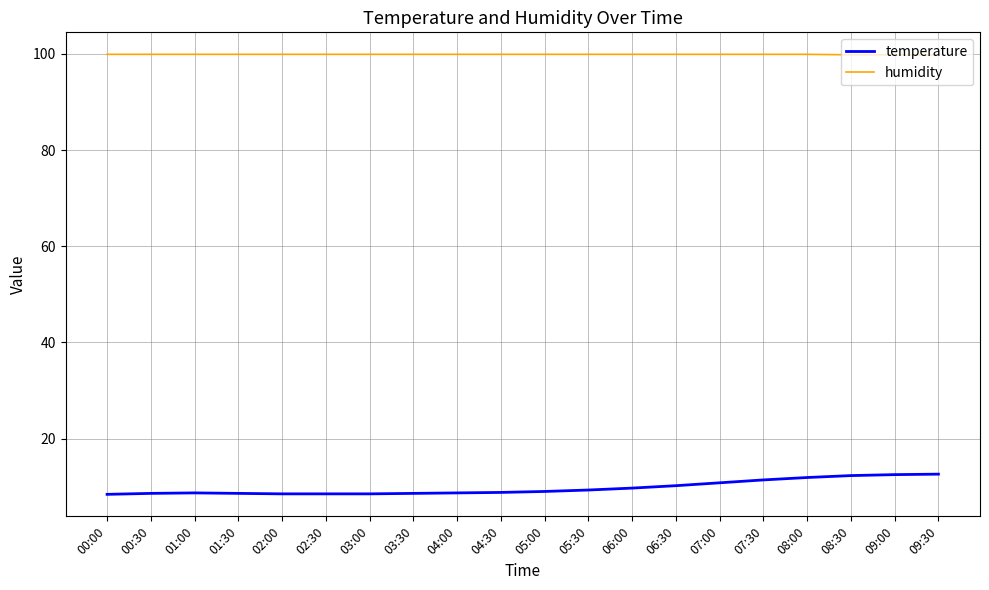

At 08:30, list the series in order from largest to smallest.

humidity, temperature